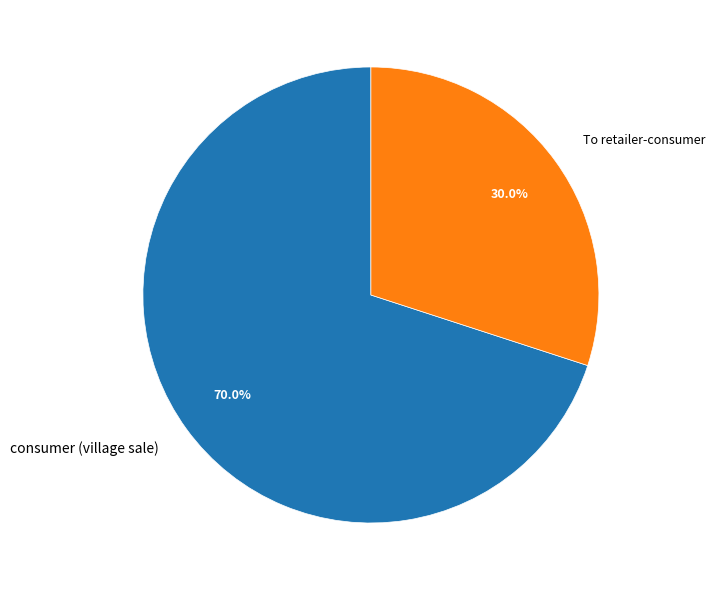

Which category accounts for the majority?

consumer (village sale)